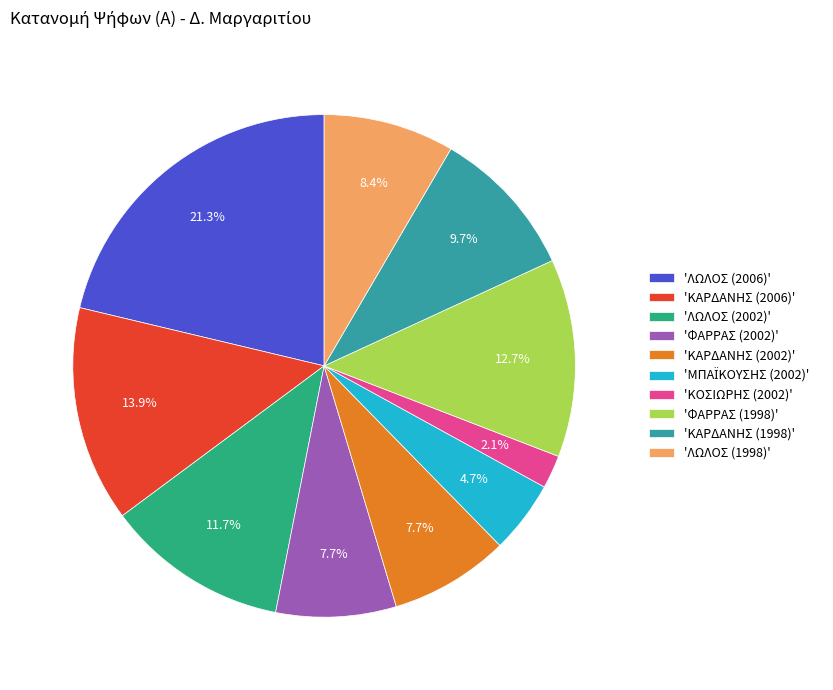

How many segments does this pie chart have?

10